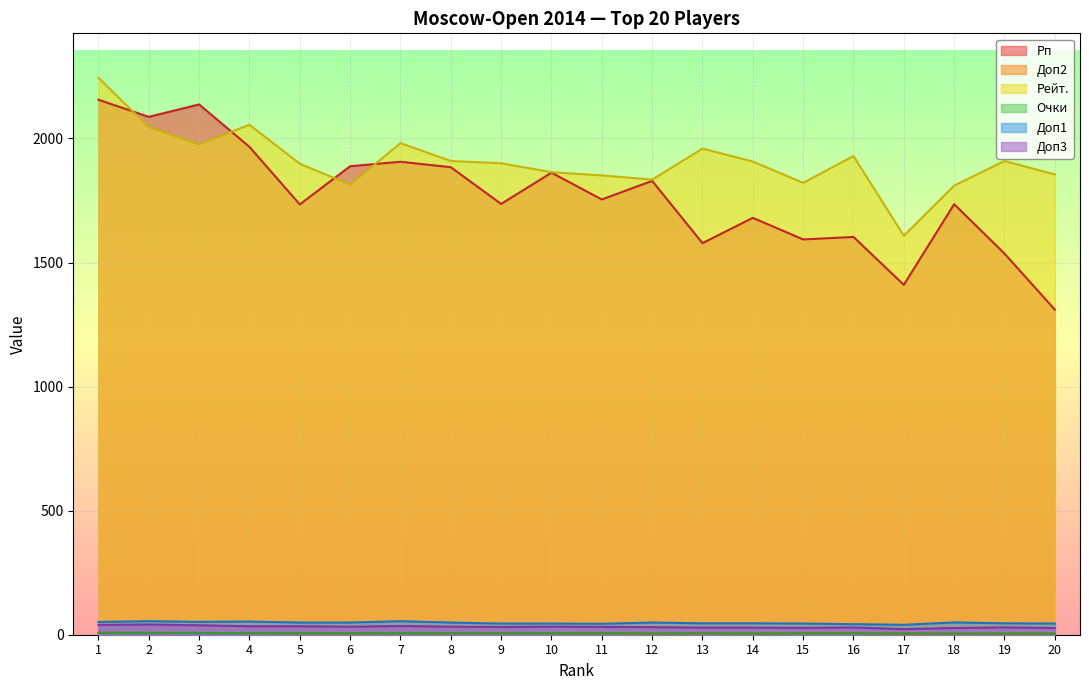

What is the value of the Доп2 point at the 2nd from the left?

6.0